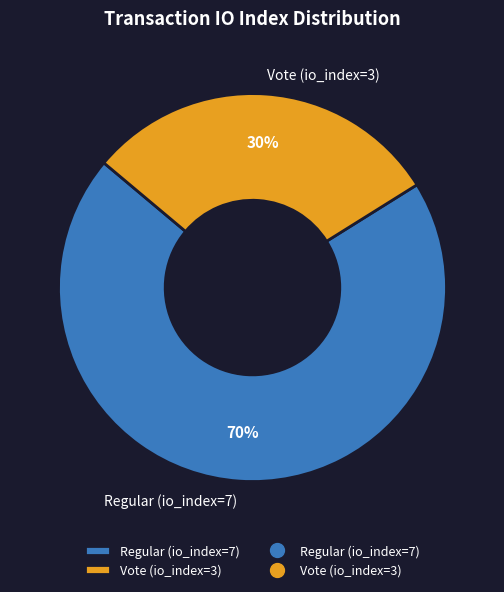

True or false: Regular (io_index=7) accounts for 56% of the total.

False